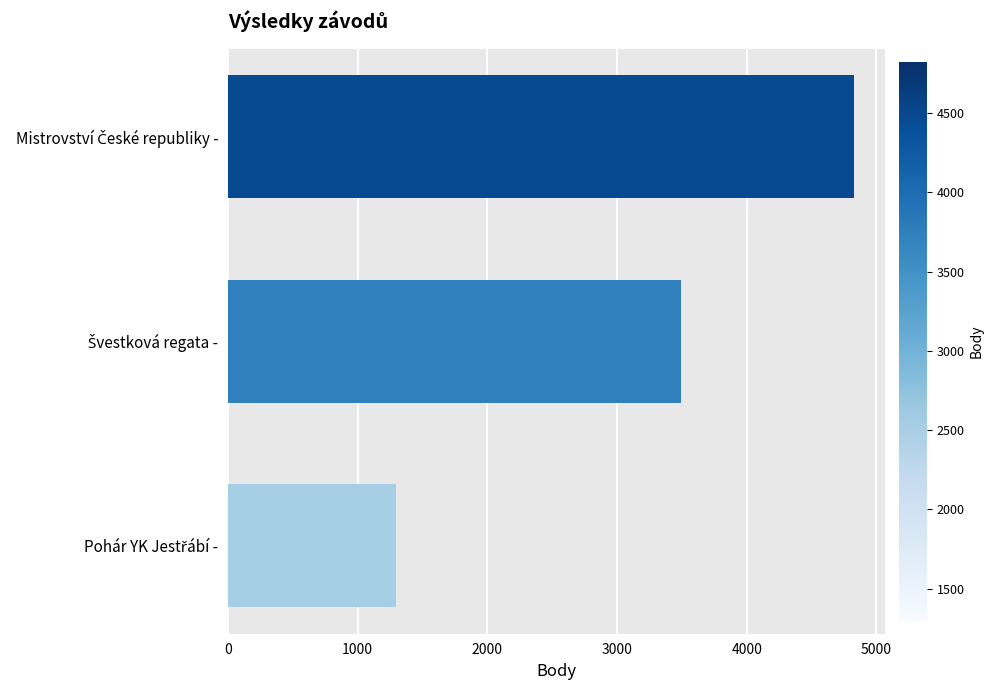

What is the average value?

3205